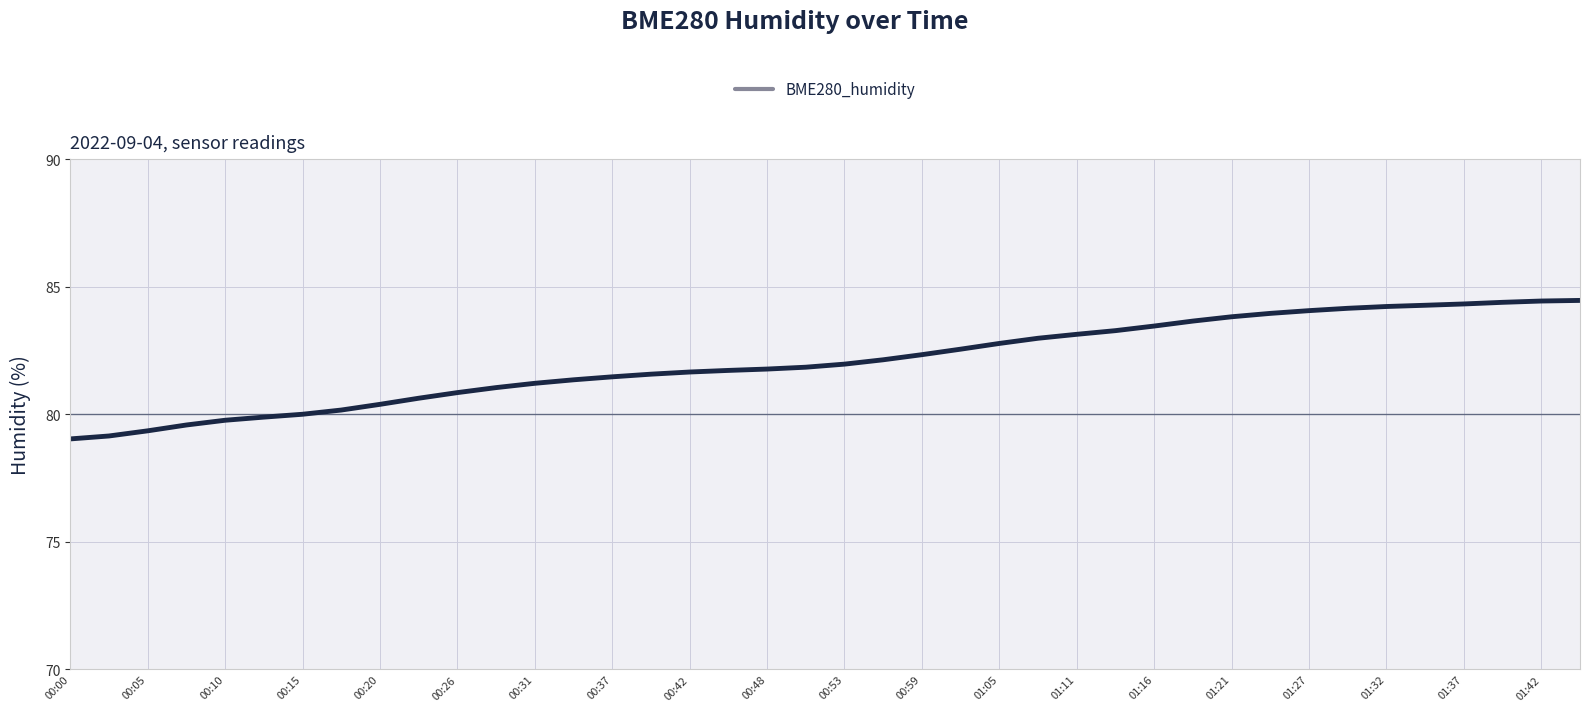

What is the difference between the maximum and minimum values?

5.4